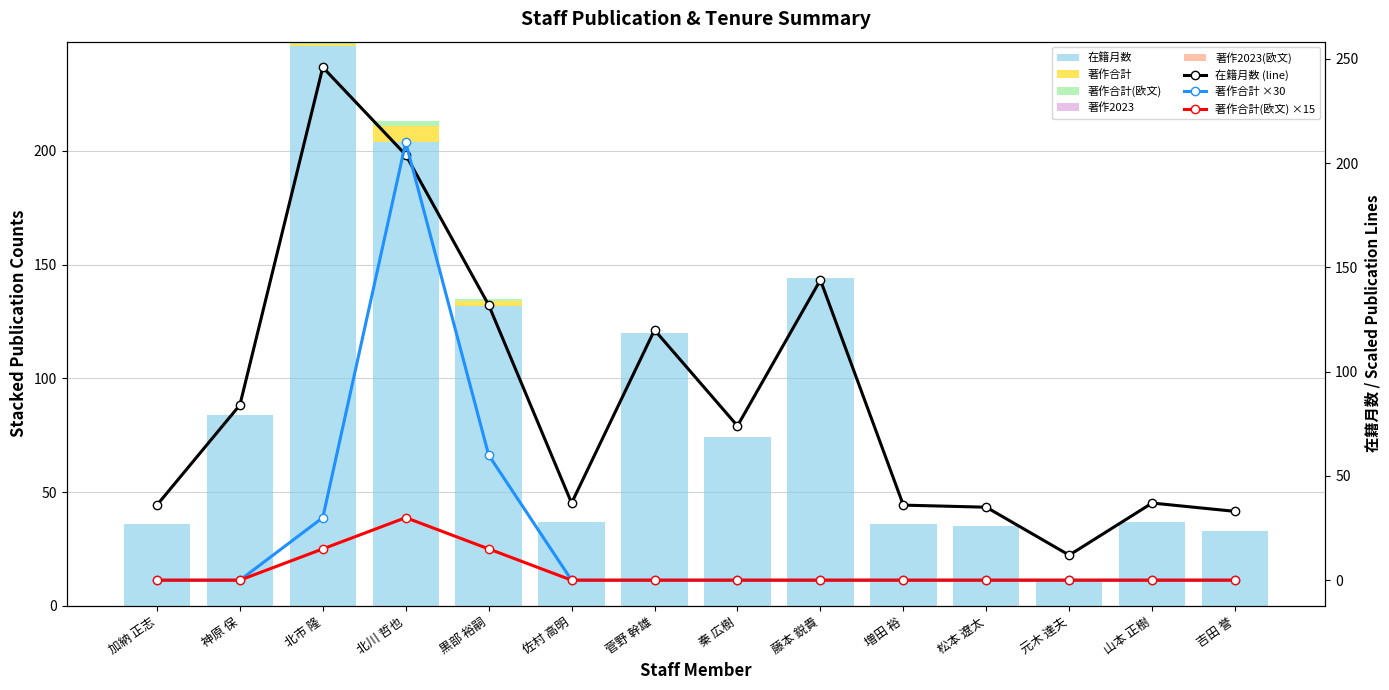

The value of 在籍月数 at 元木 達夫 is 8. True or false?

False